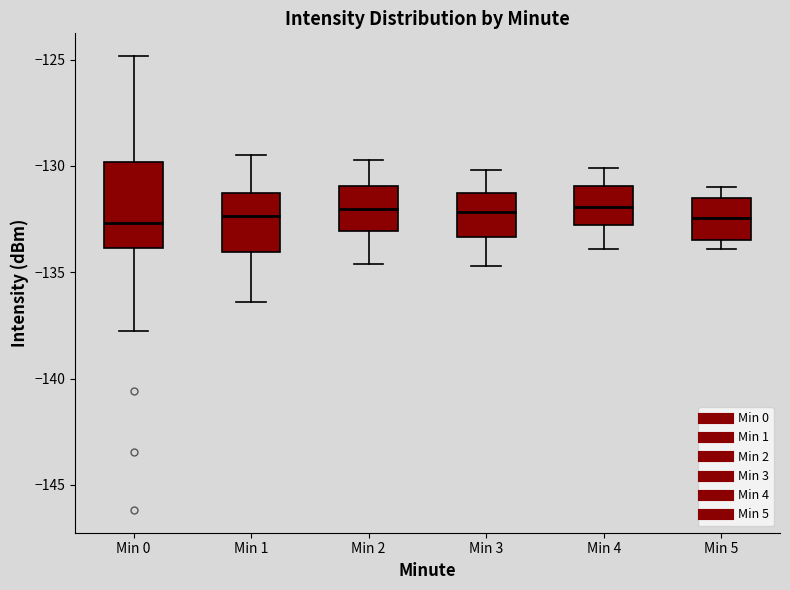

Where is the upper edge of the box for Min 5 on the y-axis? The values are not printed on the chart, so give them approximately, as read against the axis.

-131.5